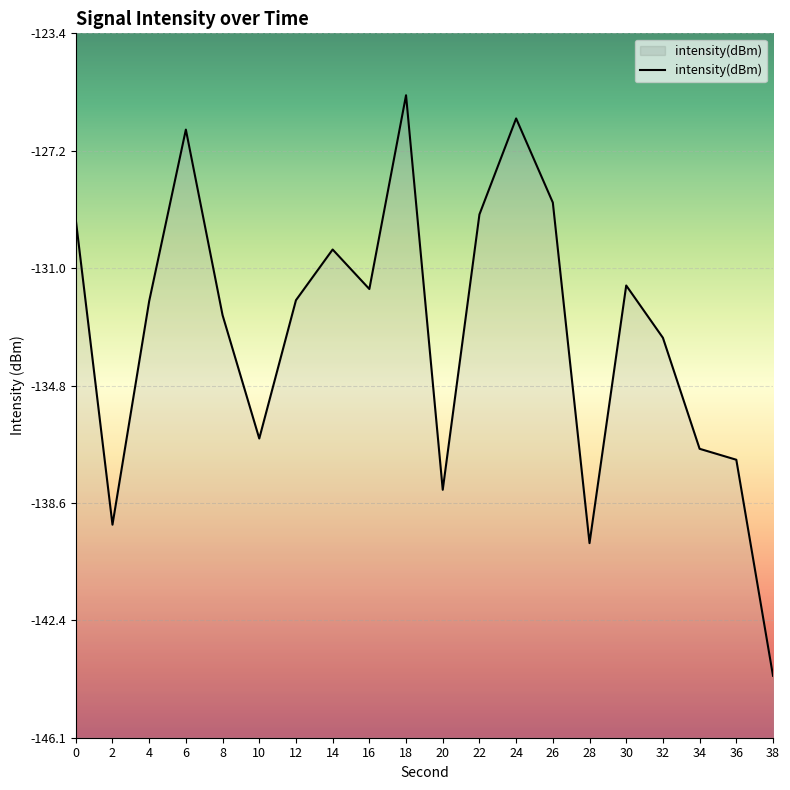

What is the difference between the second highest and second lowest values?

13.7